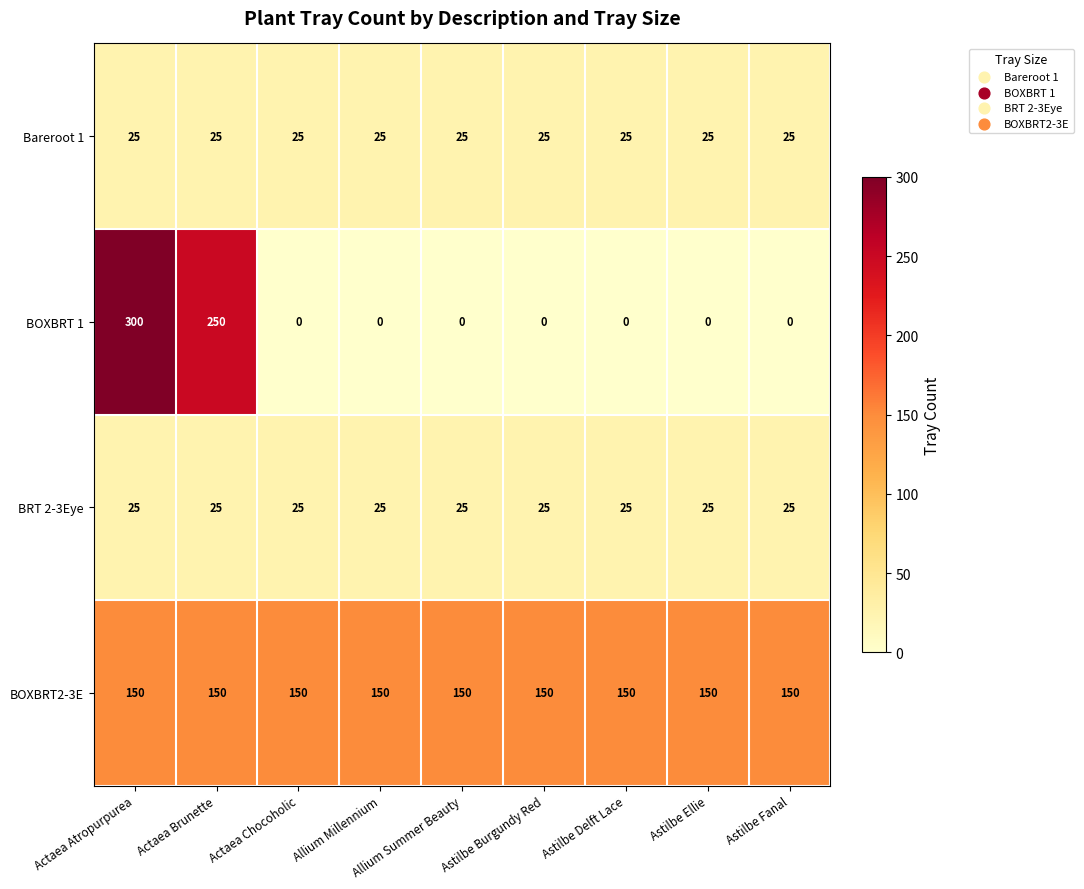

Which series changed the most between Actaea Brunette and Astilbe Fanal?

BOXBRT 1